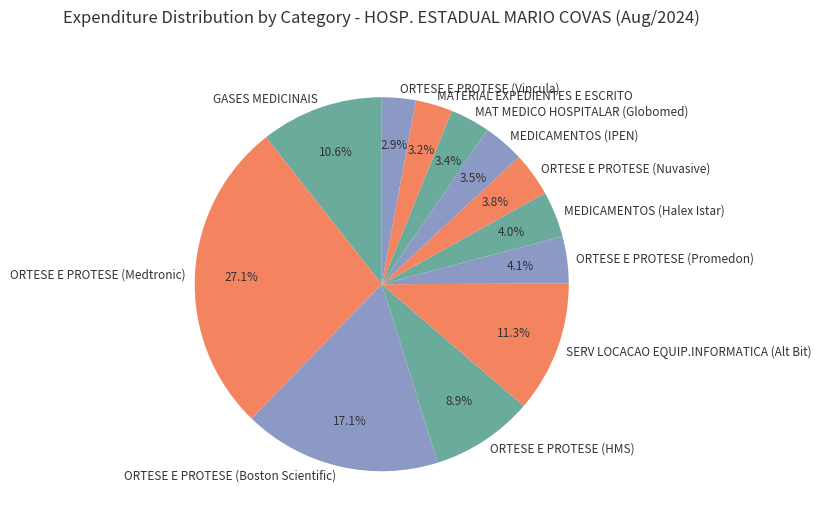

To the nearest percent, what portion does ORTESE E PROTESE (Vincula) represent?

3%